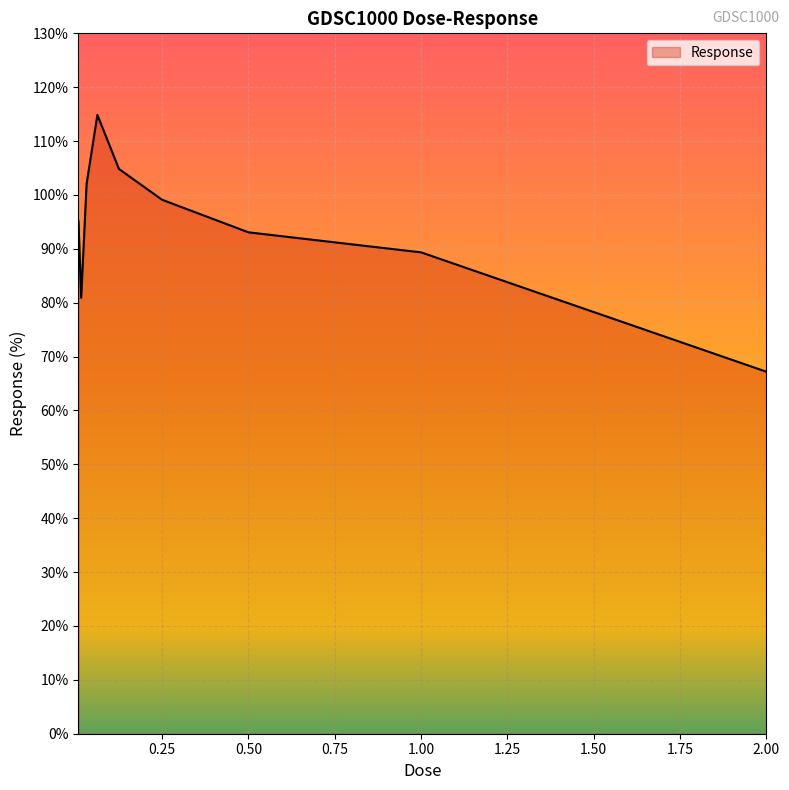

What is the greatest value displayed?

114.9